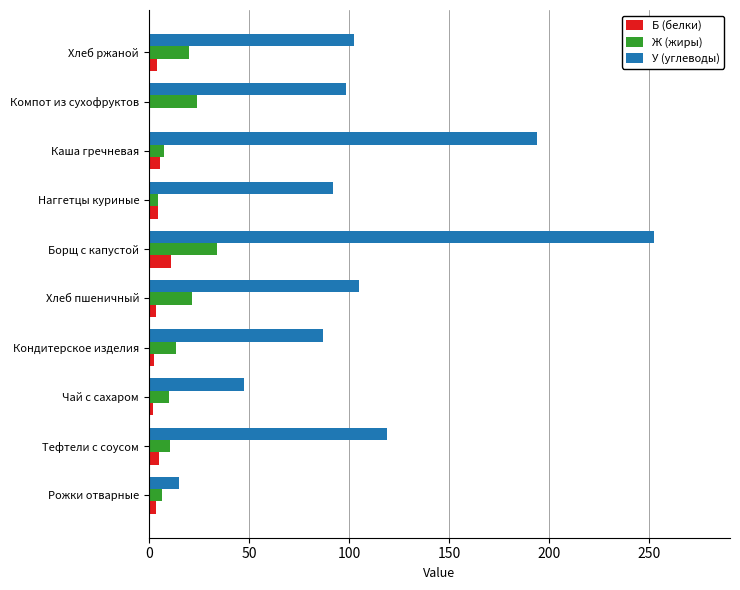

Which series changed the most between Чай с сахаром and Борщ с капустой?

У (углеводы)